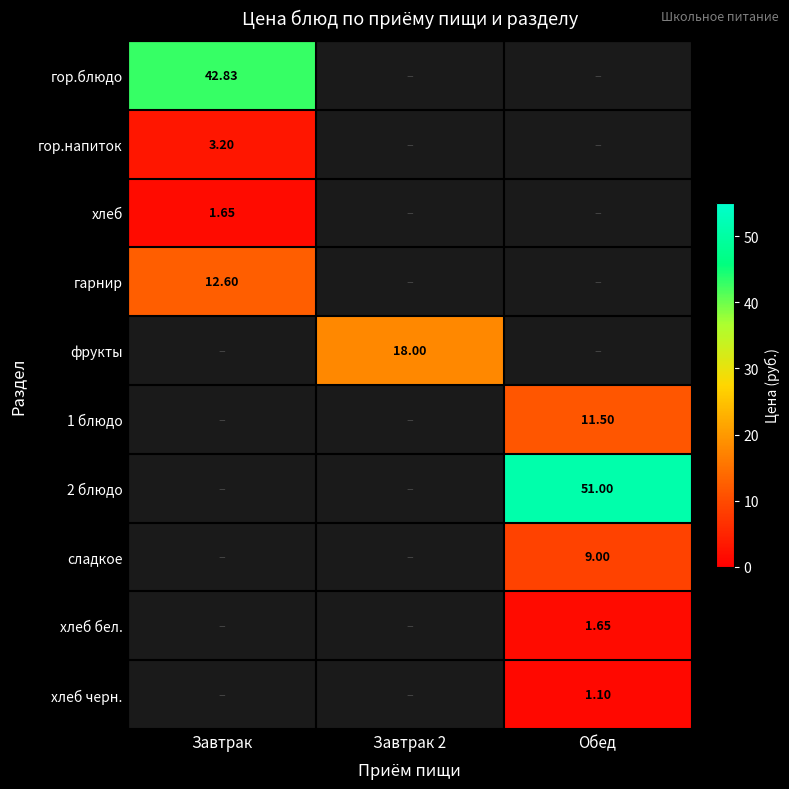

What is the highest value of the гарнир series?

12.6